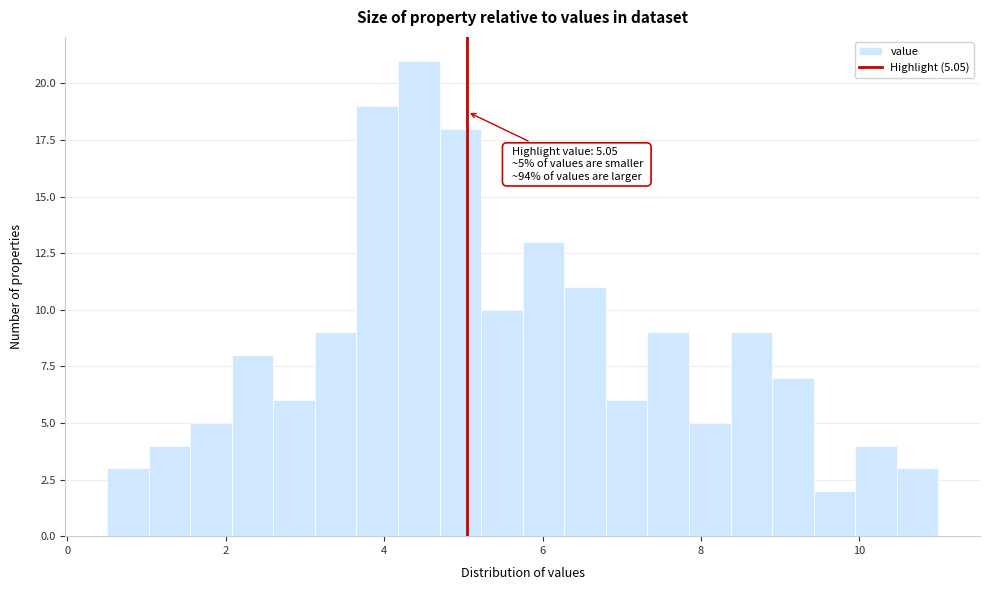

Read against the x-axis, roughly where is the centre of the tallest bar?

4.4